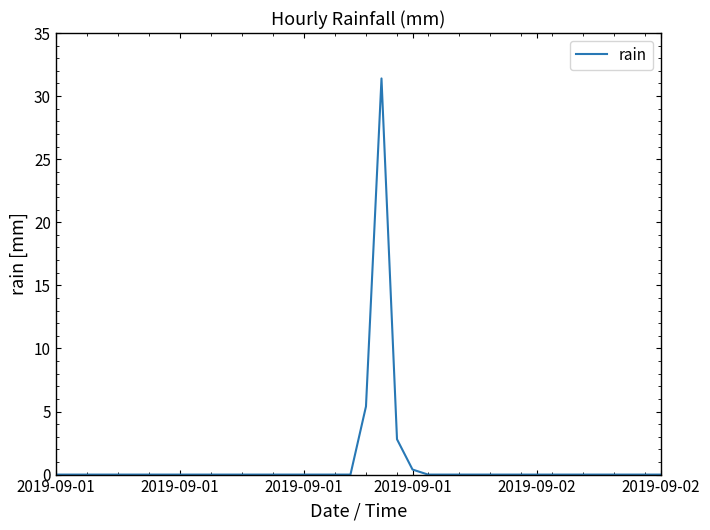

What is the difference between the maximum and minimum values?

31.4